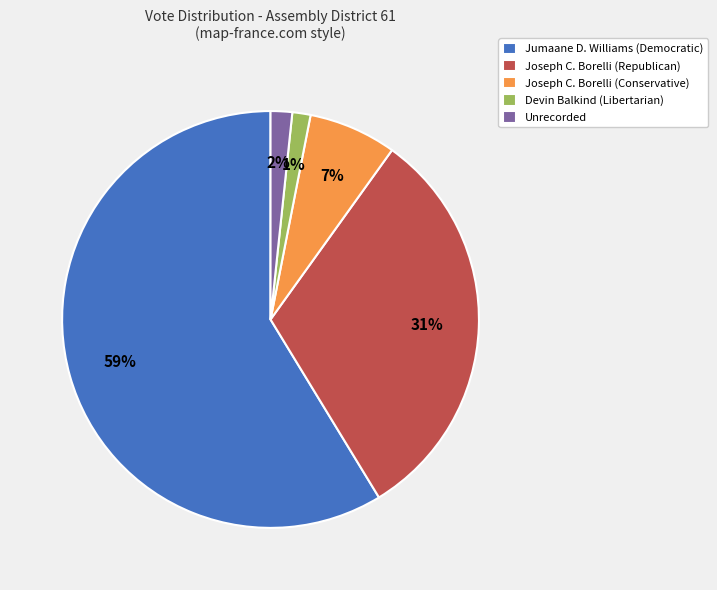

Count the number of slices in the pie.

5